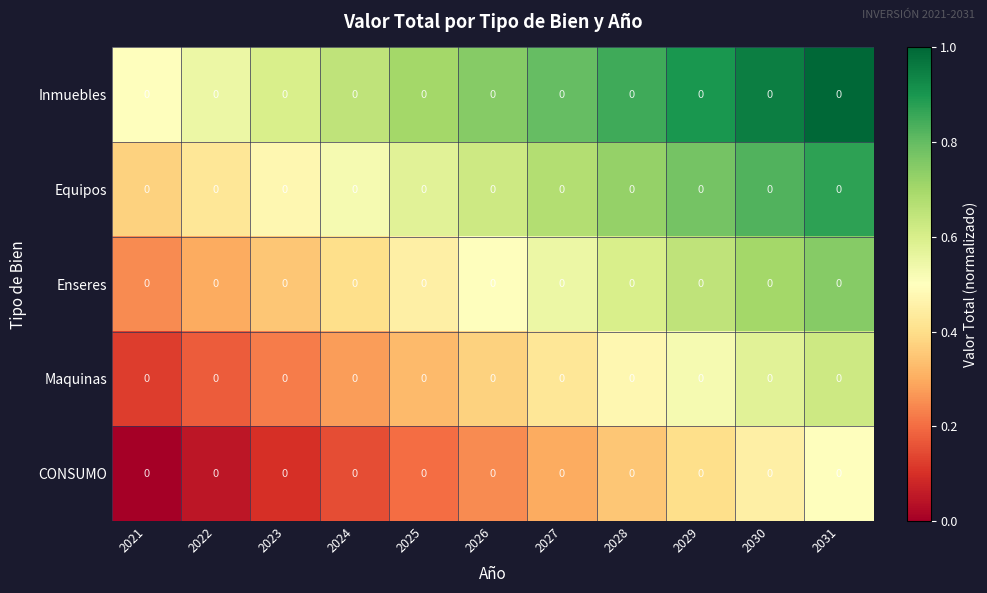

What is the difference between the highest and lowest values at 2023?

0.5